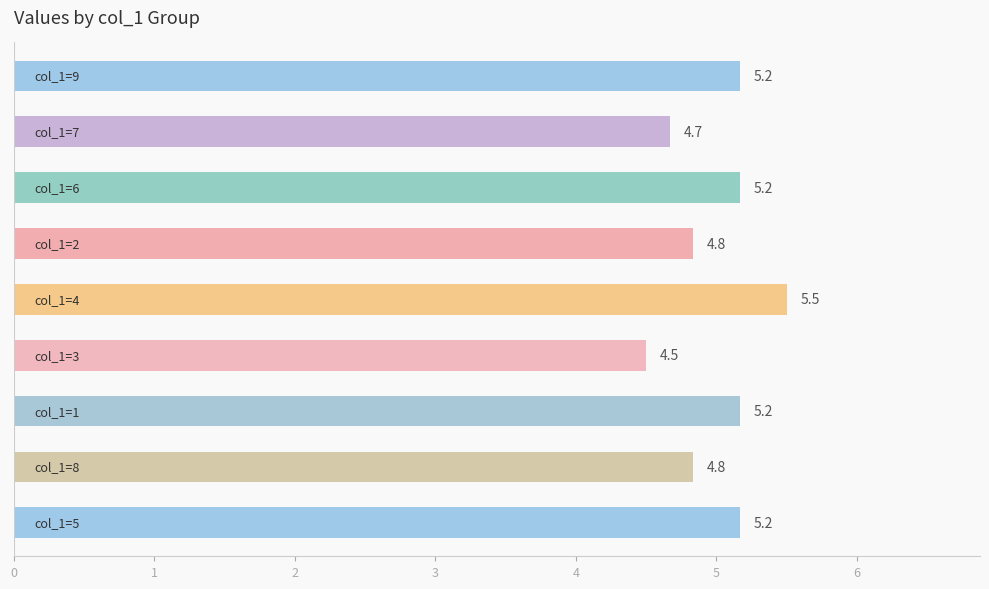

What is the greatest value displayed?

5.5